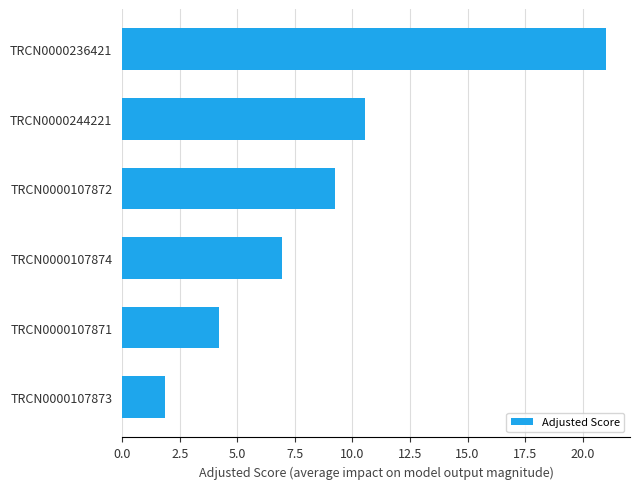

Approximately how many times larger is the value at TRCN0000244221 compared to TRCN0000236421?

0.5